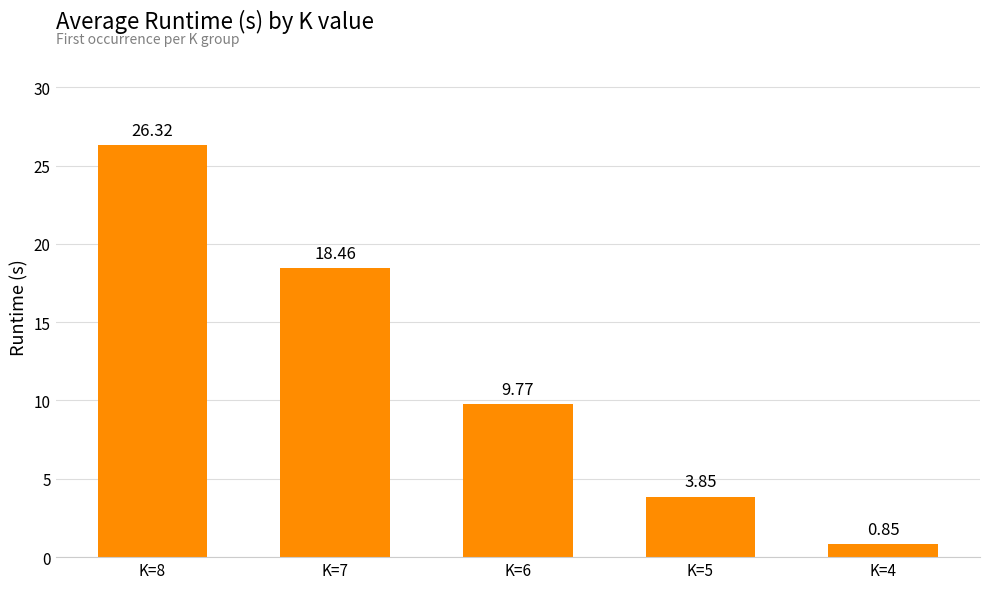

Does the chart contain any negative values?

No